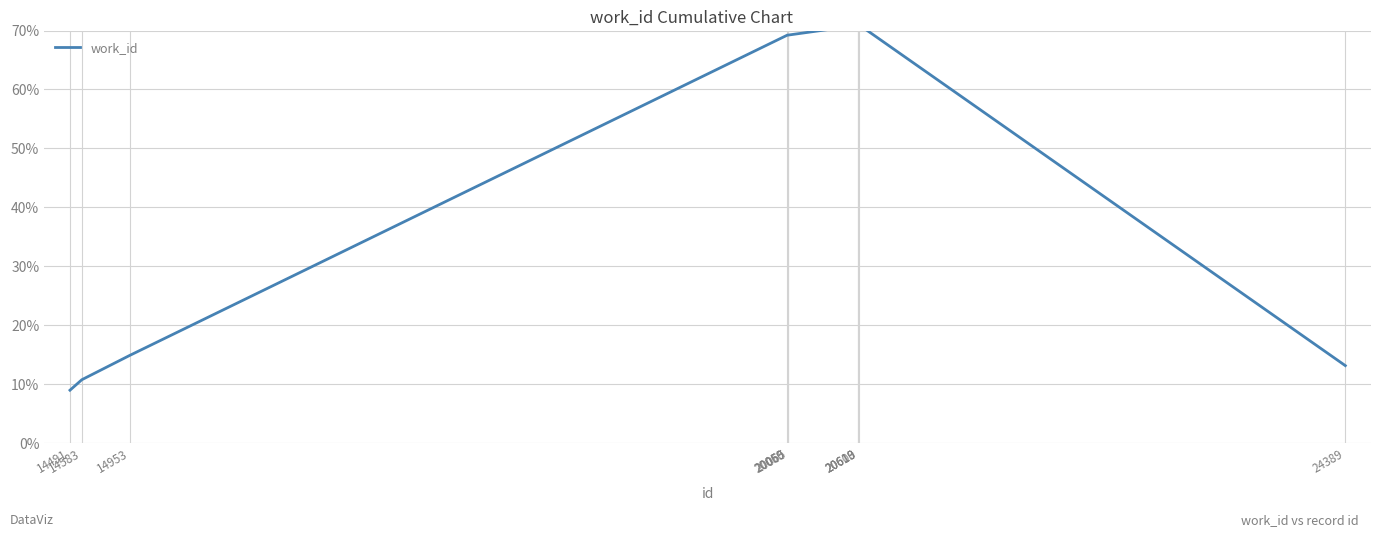

At which category does the data reach its first local peak?

20613